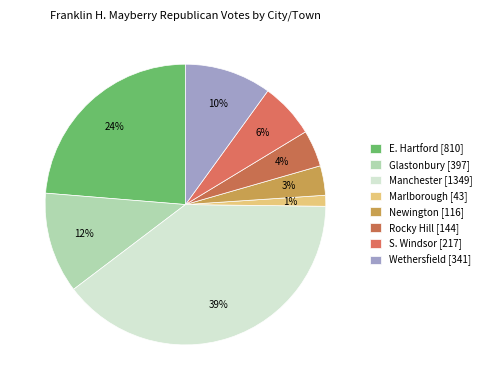

True or false: Glastonbury accounts for 12% of the total.

True